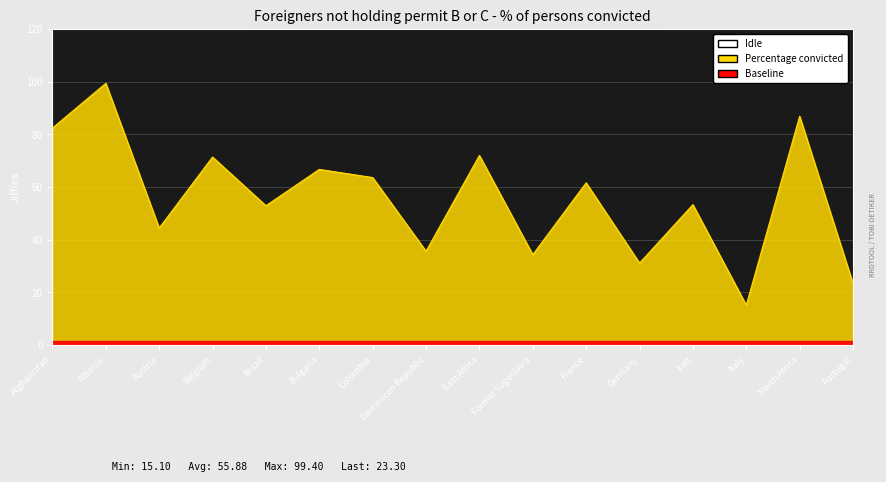

What is the change in value from Dominican Republic to East Africa?

+36.4